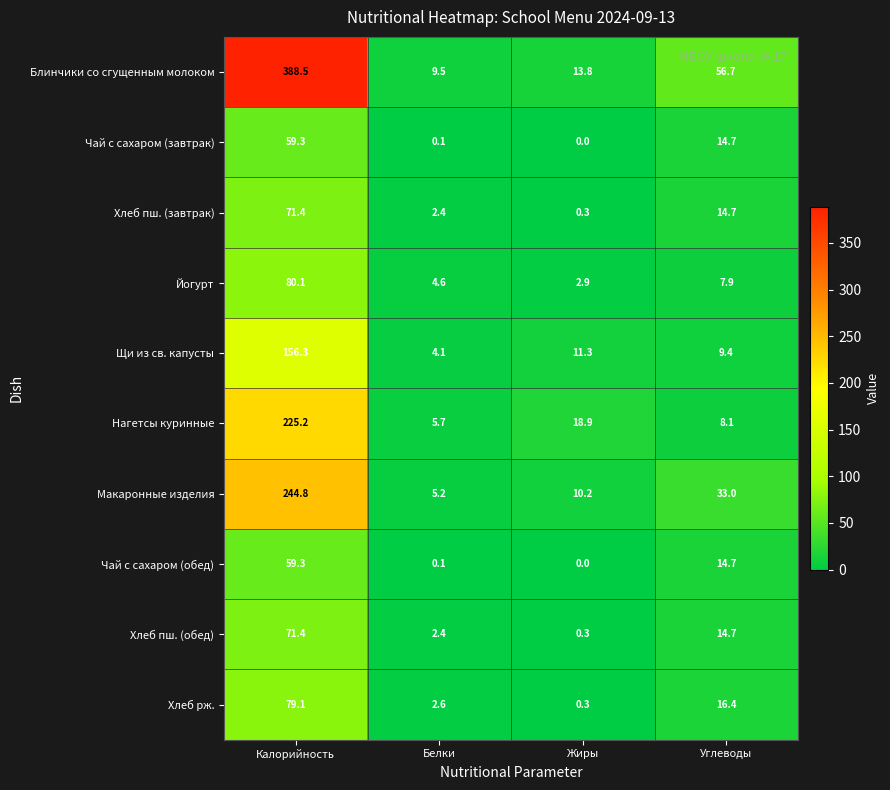

At which label does Хлеб рж. reach its peak?

Калорийность